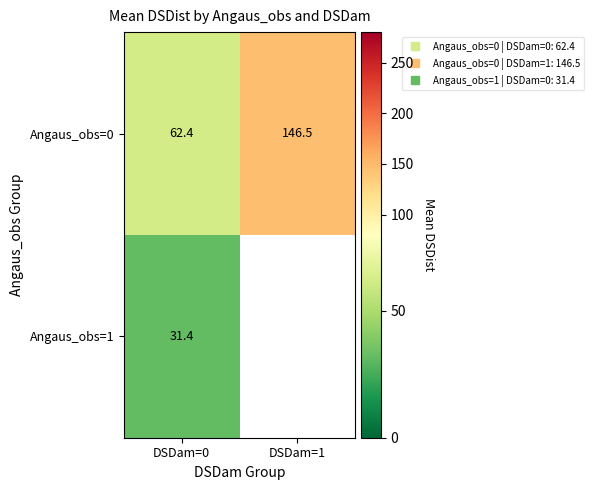

What is the highest value of the Angaus_obs=1 series?

31.4